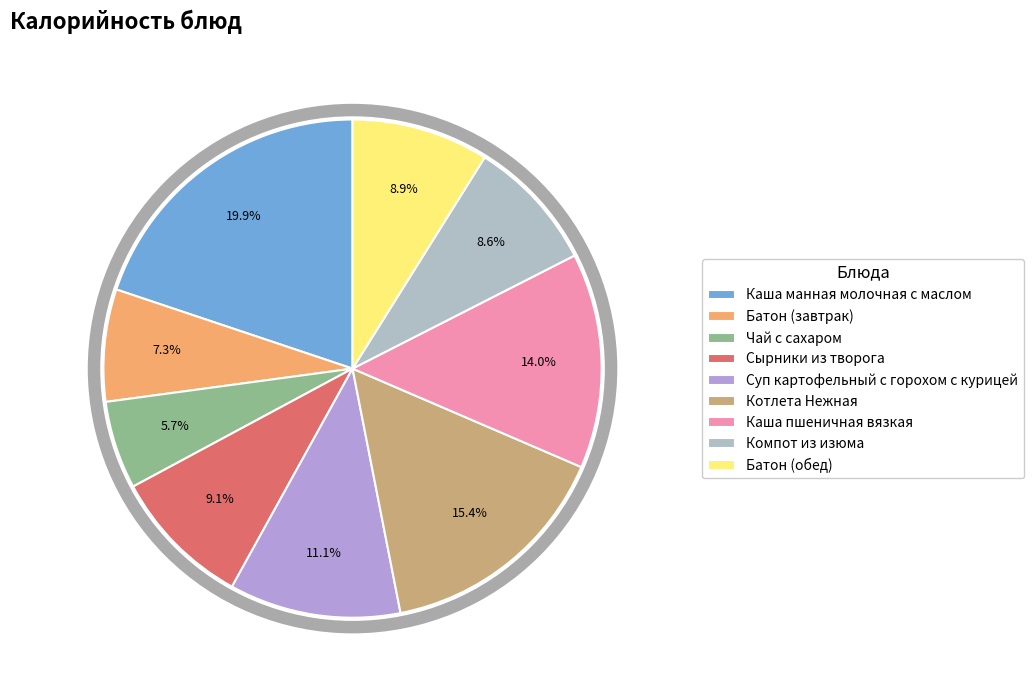

Which slice is the largest?

Каша манная молочная с маслом